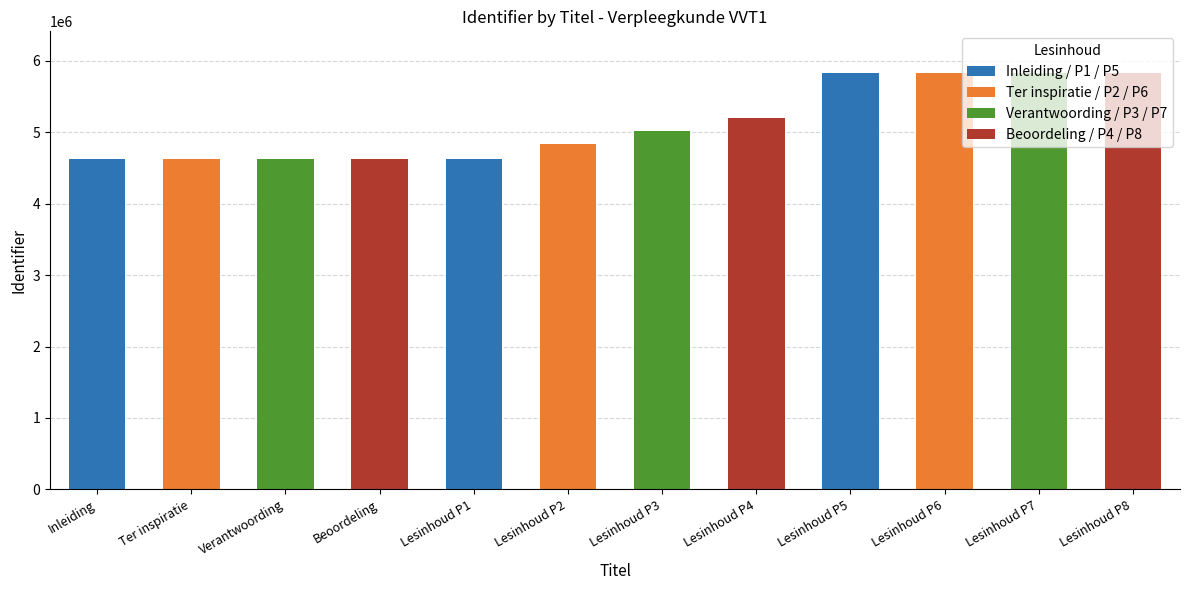

What is the change in value from Verantwoording to Lesinhoud P1?

+3